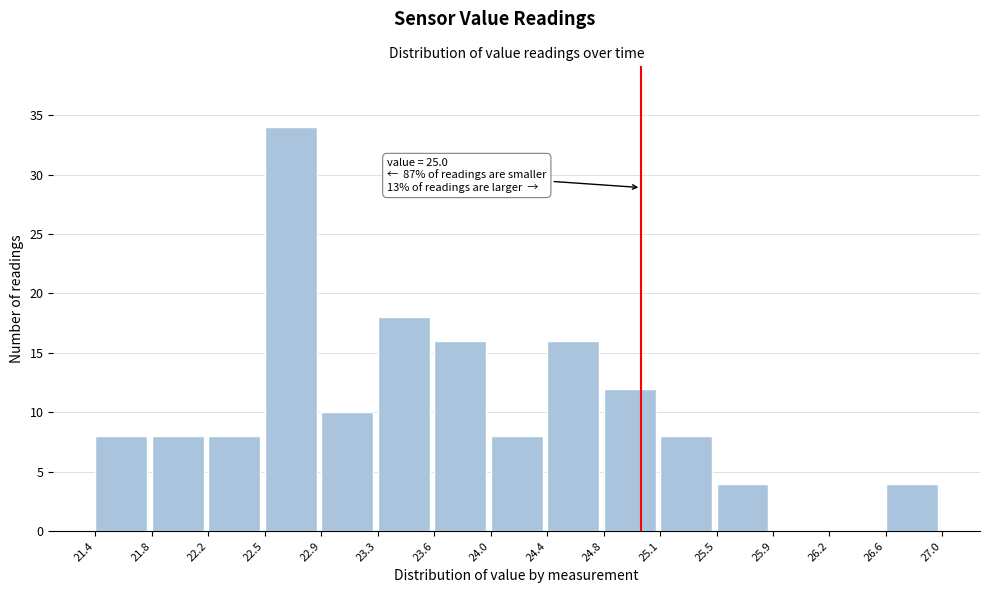

Over which range of the x-axis is the bar tallest?

22.5 to 22.9